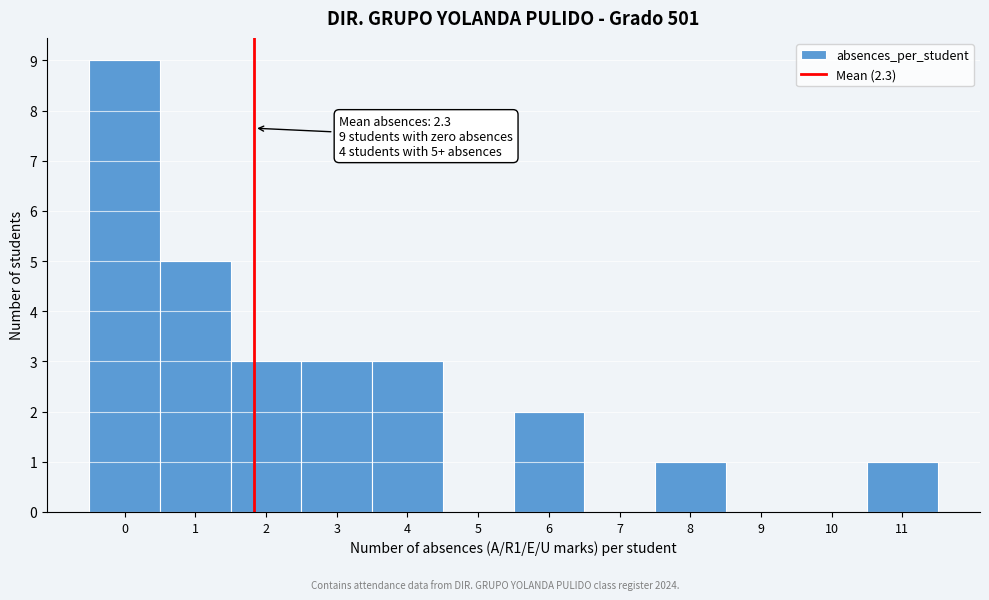

Read the value at 4.

3